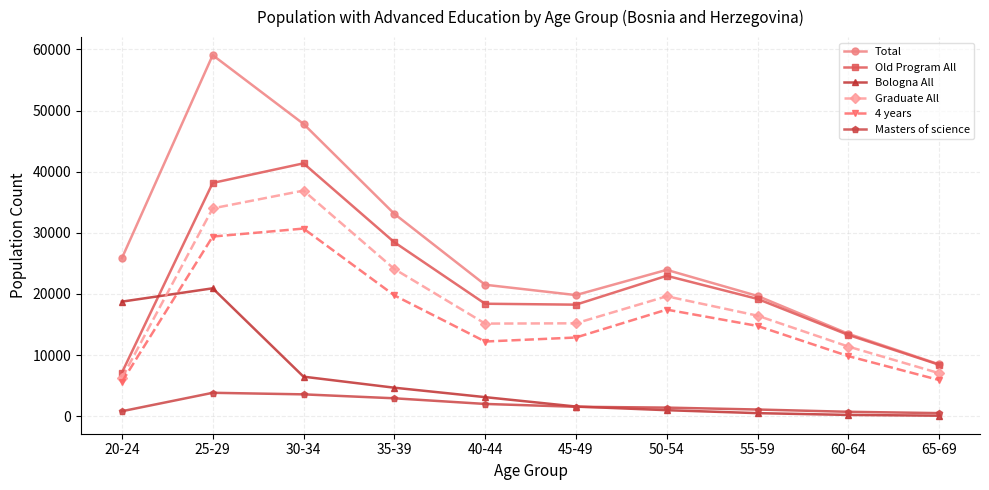

What is the difference between the maximum and minimum values in the Total series?

50603